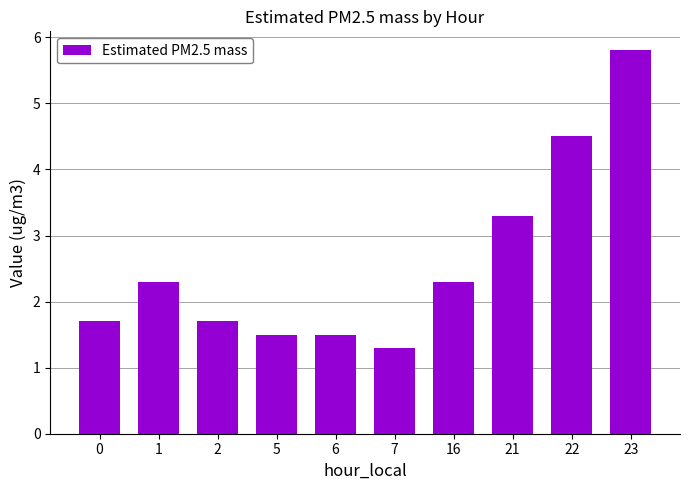

Is it true that the value at 22 is 4.5?

True